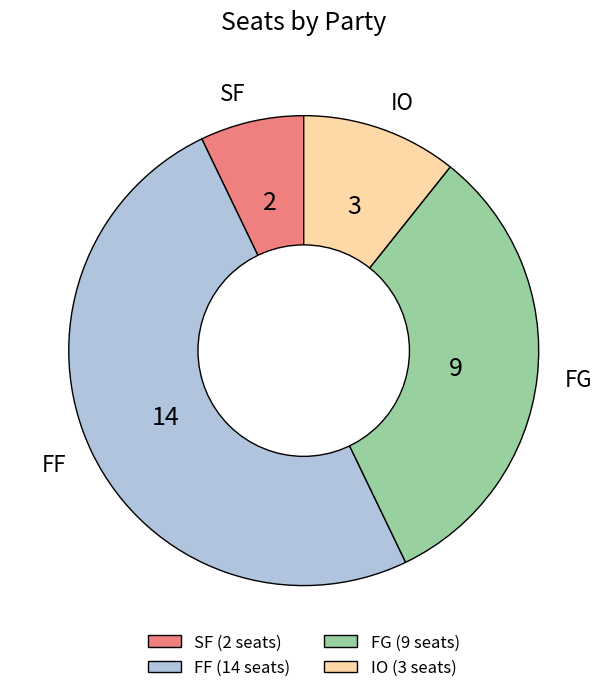

Which has a higher value, IO or FF?

FF